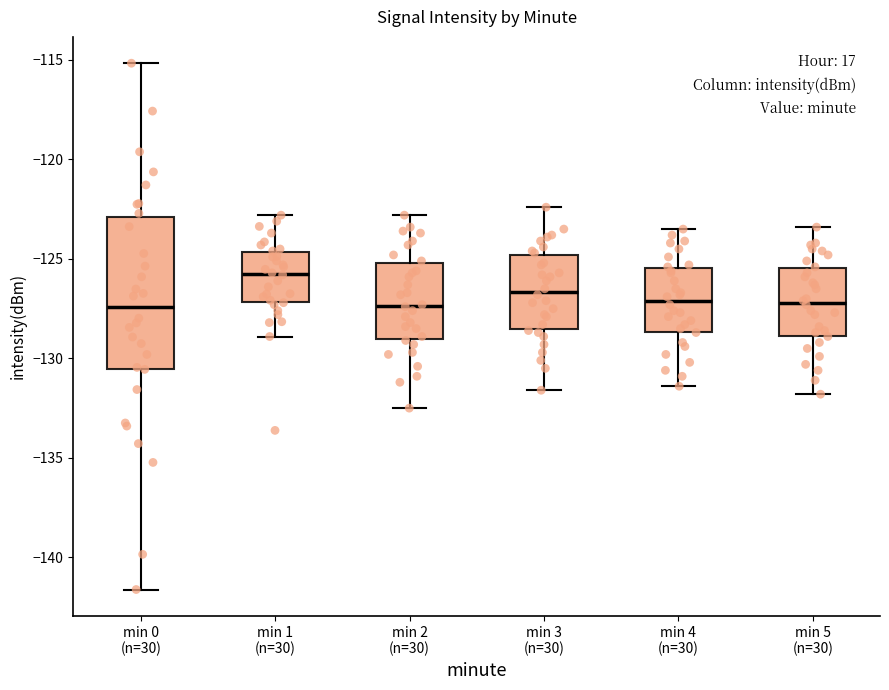

Where is the lower edge of the box for min 4 (n=30) on the y-axis? The values are not printed on the chart, so give them approximately, as read against the axis.

-128.5